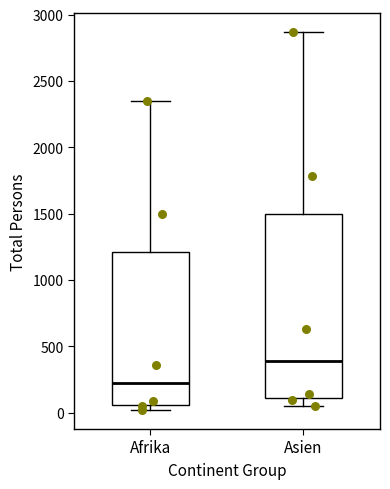

Reading left to right, read every box against the y-axis: the position of its median line, the range the box covers, and the ends of its whiskers. The values are not printed on the chart, so give them approximately, as read against the axis.

Afrika: median 200, box 50 to 1200, whiskers 0 to 2350
Asien: median 400, box 100 to 1500, whiskers 50 to 2850